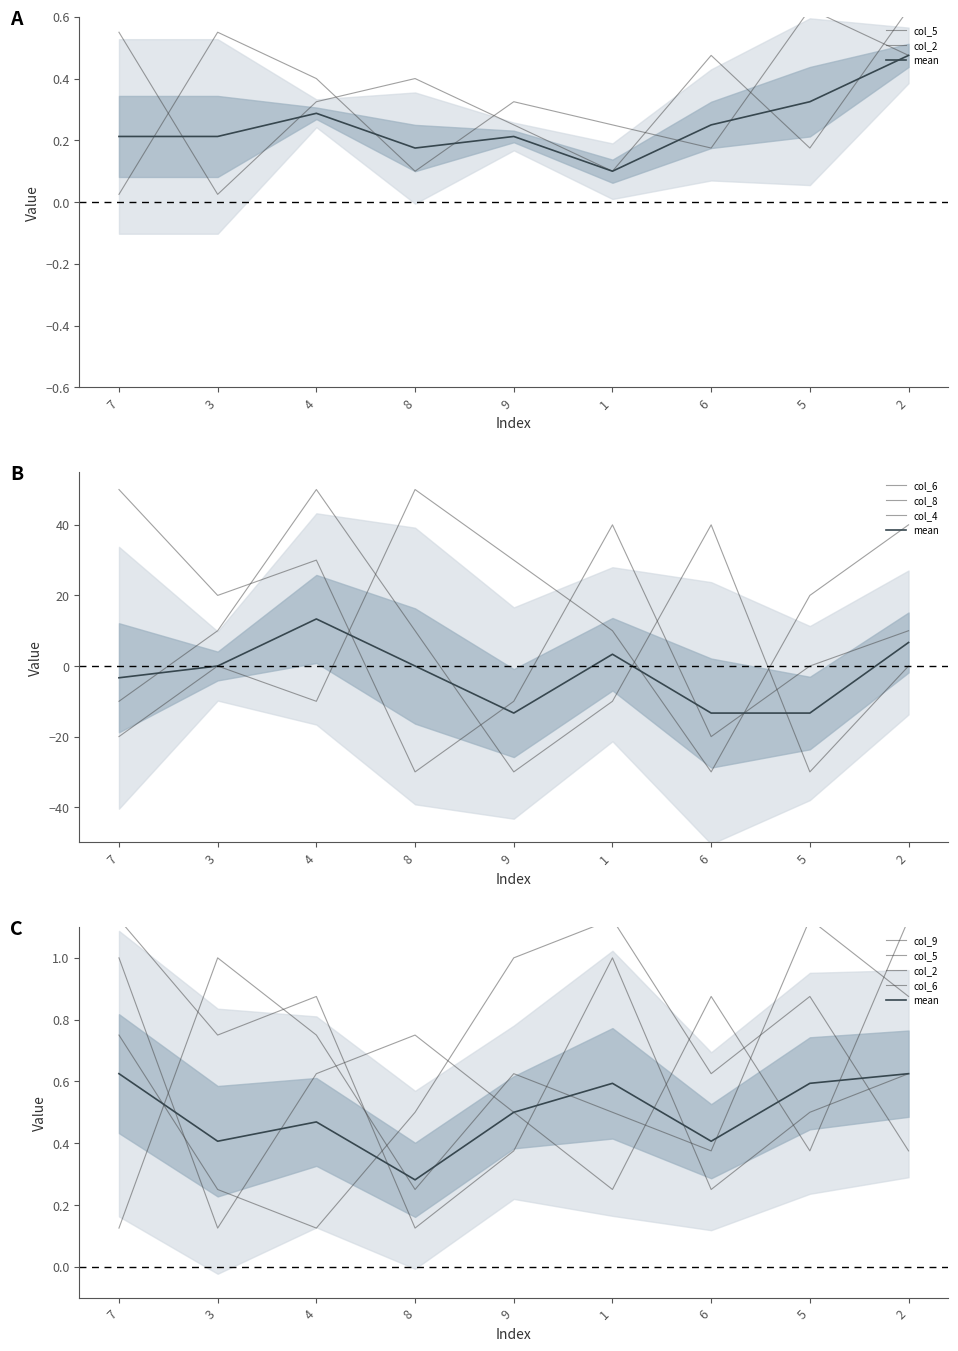

What is the difference between the maximum and minimum values in the col_6 series?

80.0